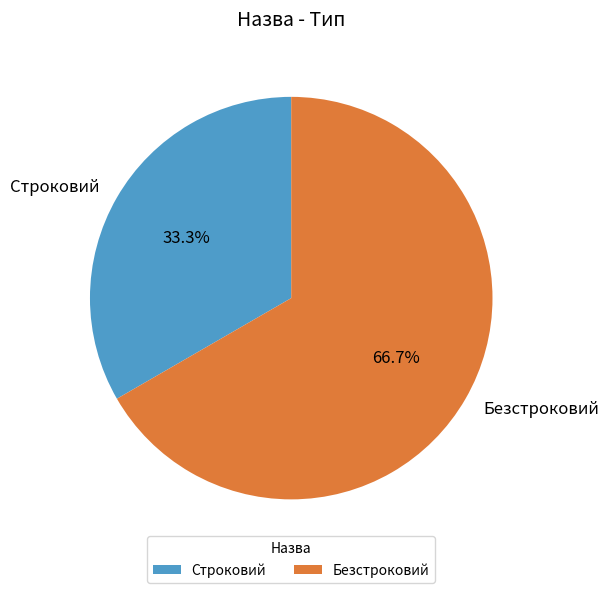

Is the sum of Безстроковий and Строковий greater than half?

Yes